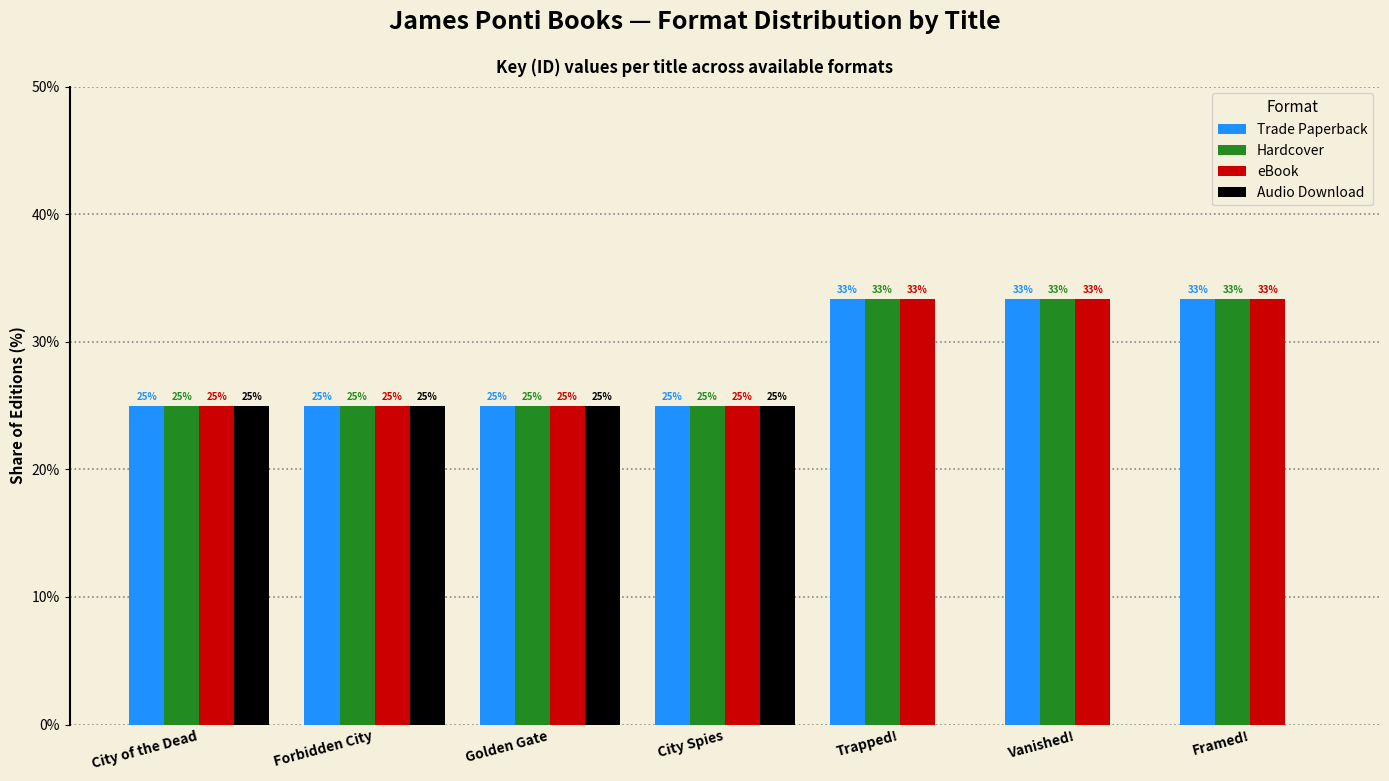

What is the greatest value displayed?

33.3